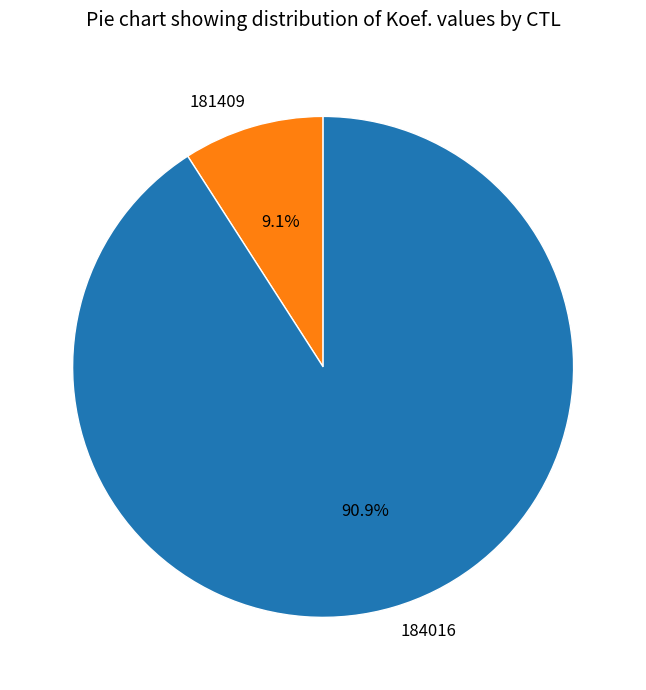

Which category has the smallest portion of the pie?

181409